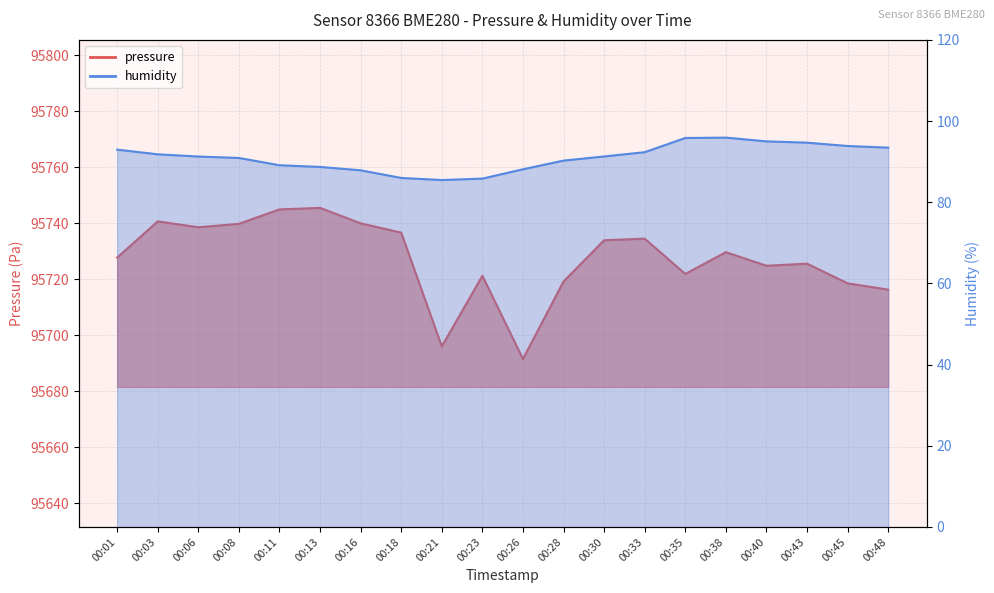

At 00:01, list the series in order from smallest to largest.

humidity, pressure